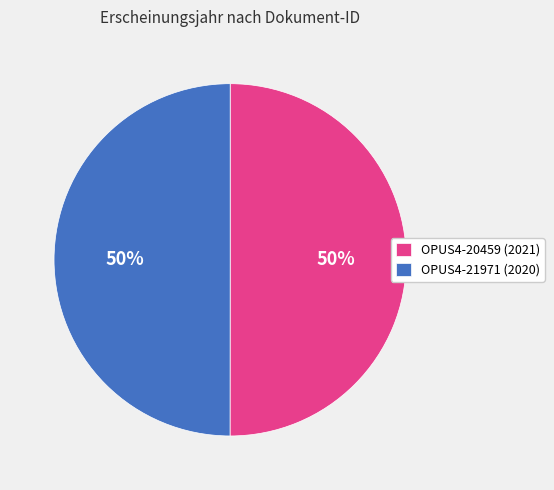

Is it true that OPUS4-21971 is 40% of the pie?

False